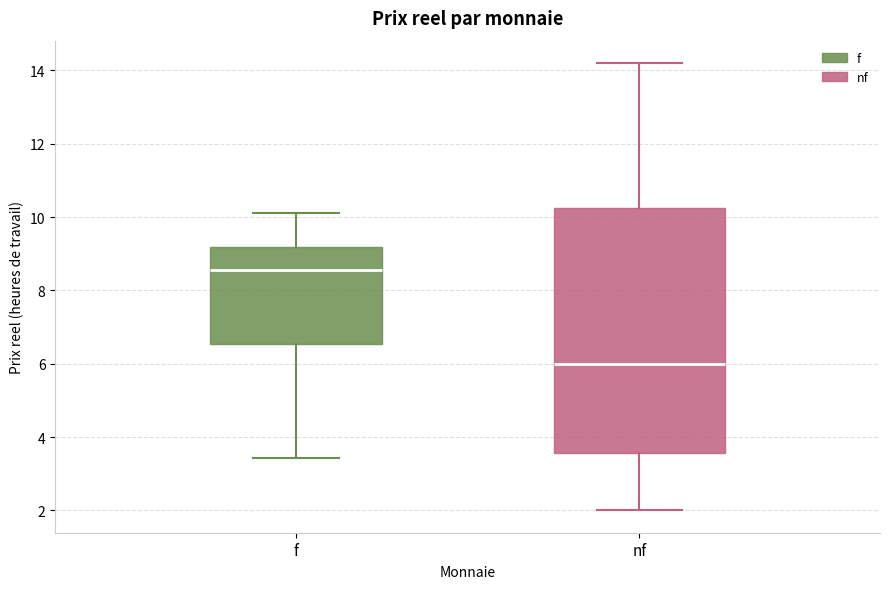

Comparing the boxes themselves (not the whiskers), which one is the tallest?

nf